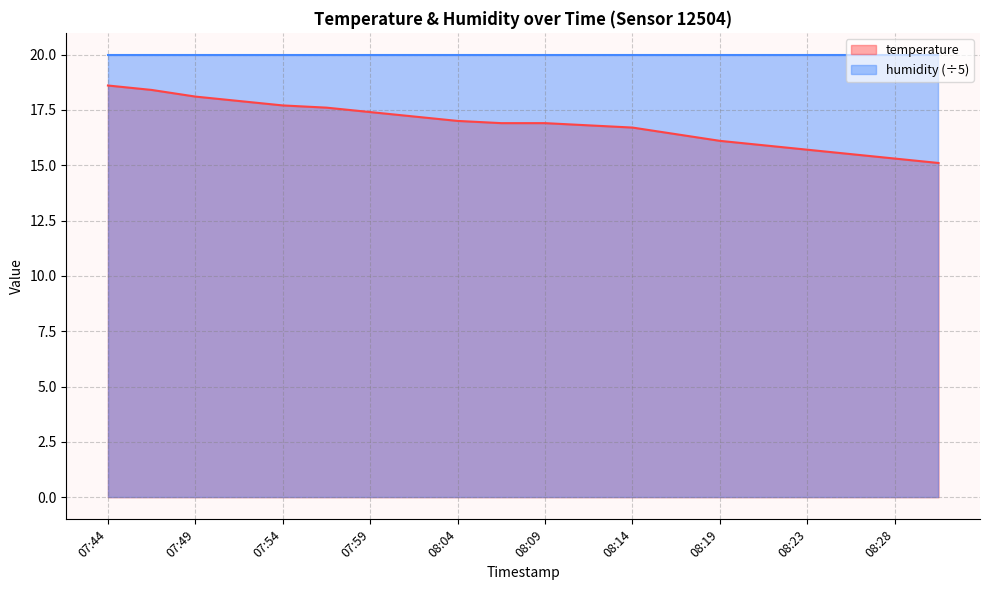

Reading left to right, extract all data points from this chart.

18.6	18.4	18.1	17.9	17.7	17.6	17.4	17.2	17.0	16.9	16.9	16.8	16.7	16.4	16.1	15.9	15.7	15.5	15.3	15.1